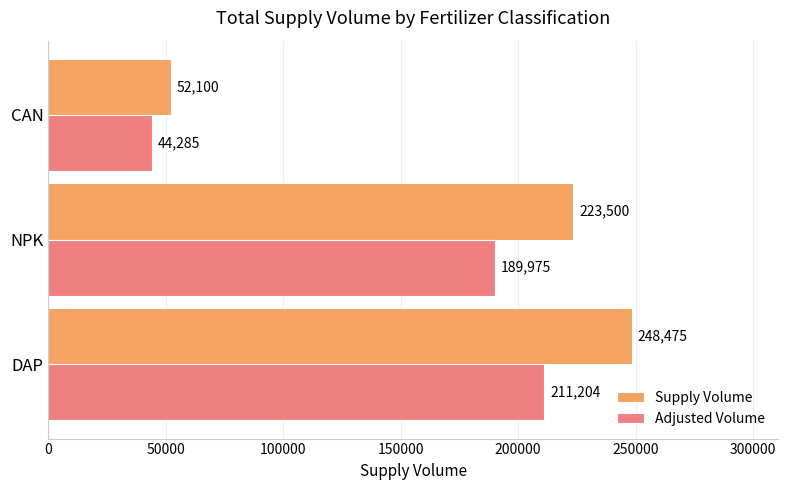

What is the average value of the Adjusted Volume series?

148487.9